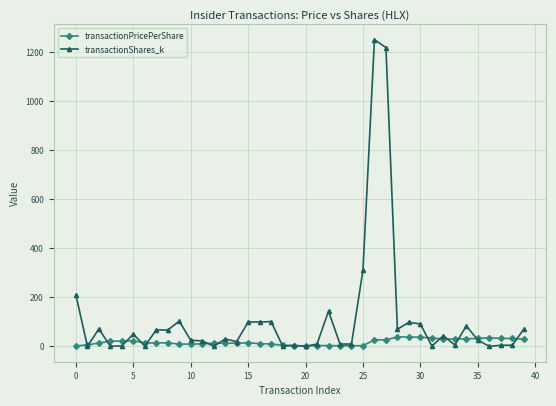

Rank the series by their average value, from lowest to highest.

transactionPricePerShare, transactionShares_k